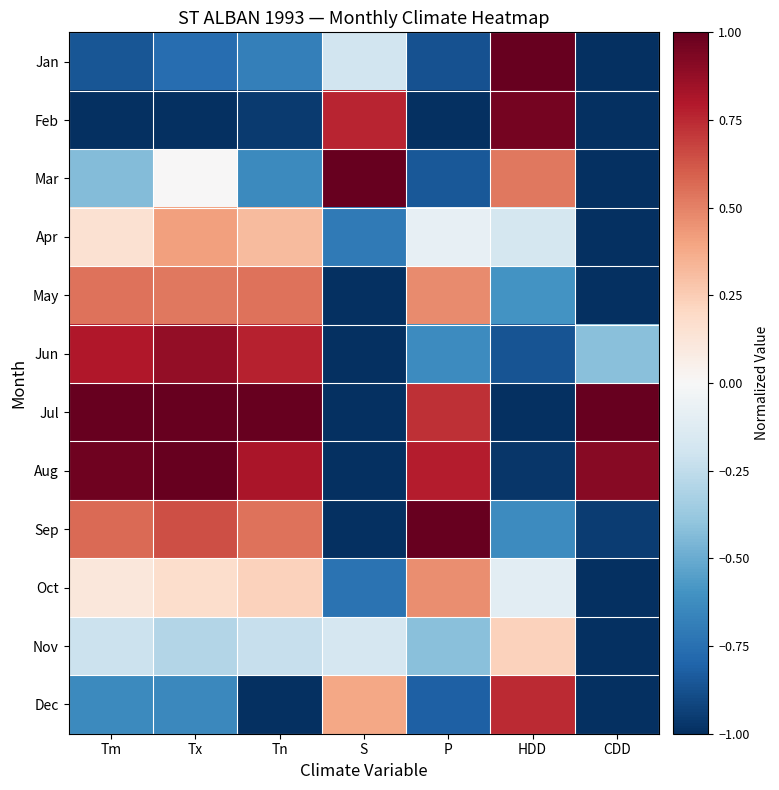

Which series changed the most between Tx and HDD?

Jul